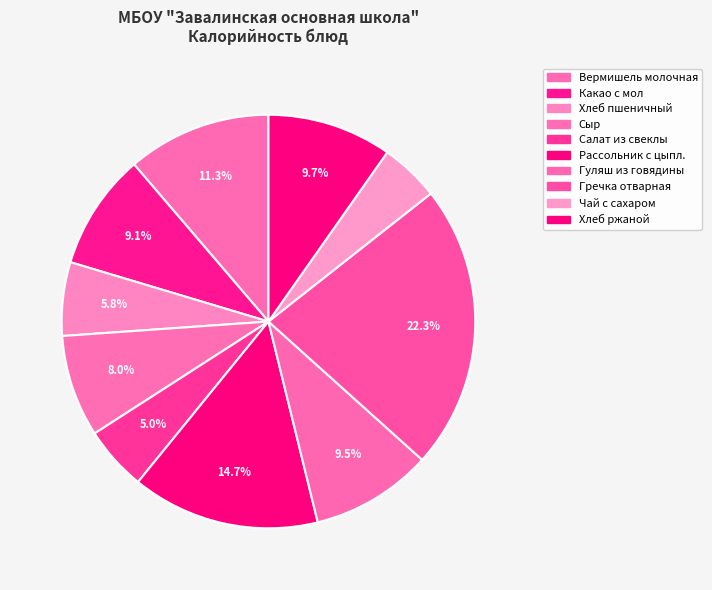

Does Вермишель молочная represent more than half of the total?

No